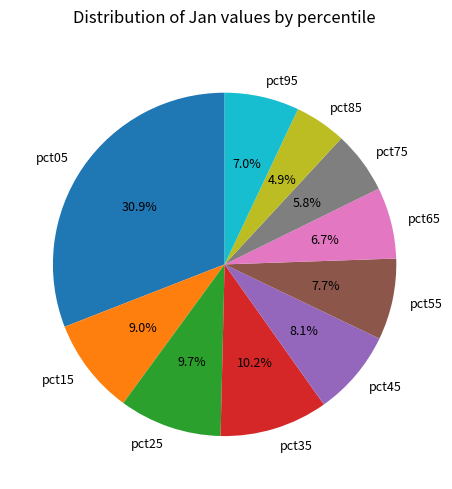

To the nearest percent, what is the average slice percentage?

10%